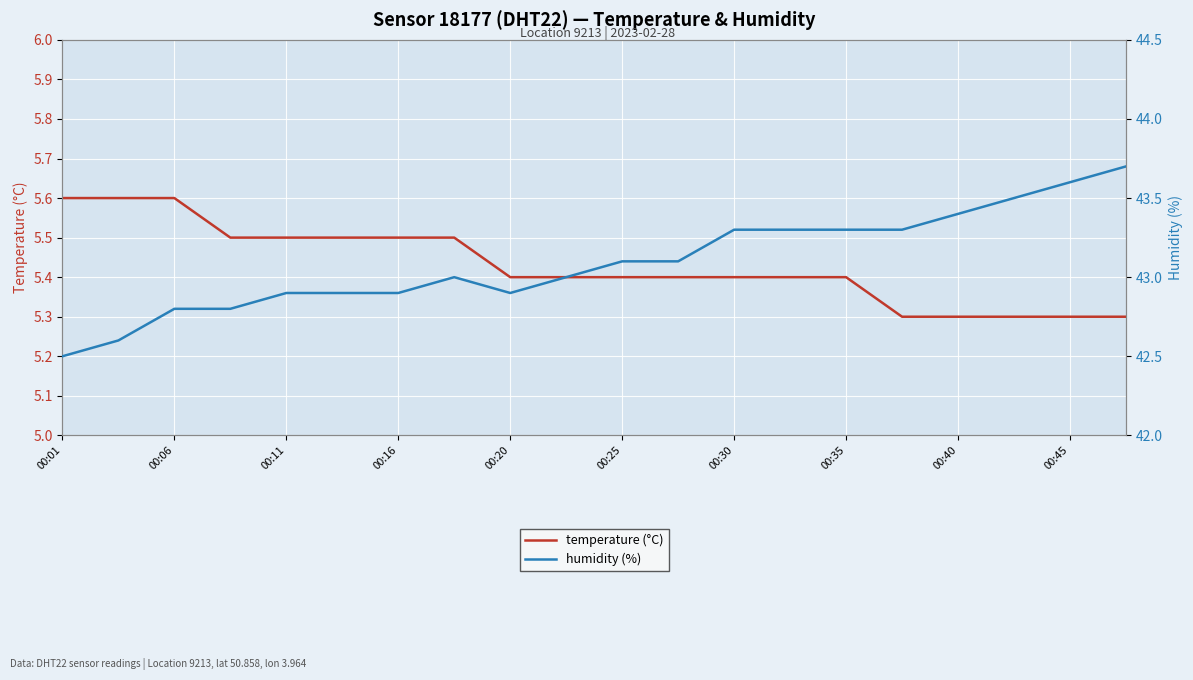

Which category has the lowest value in the humidity (%) series?

00:01